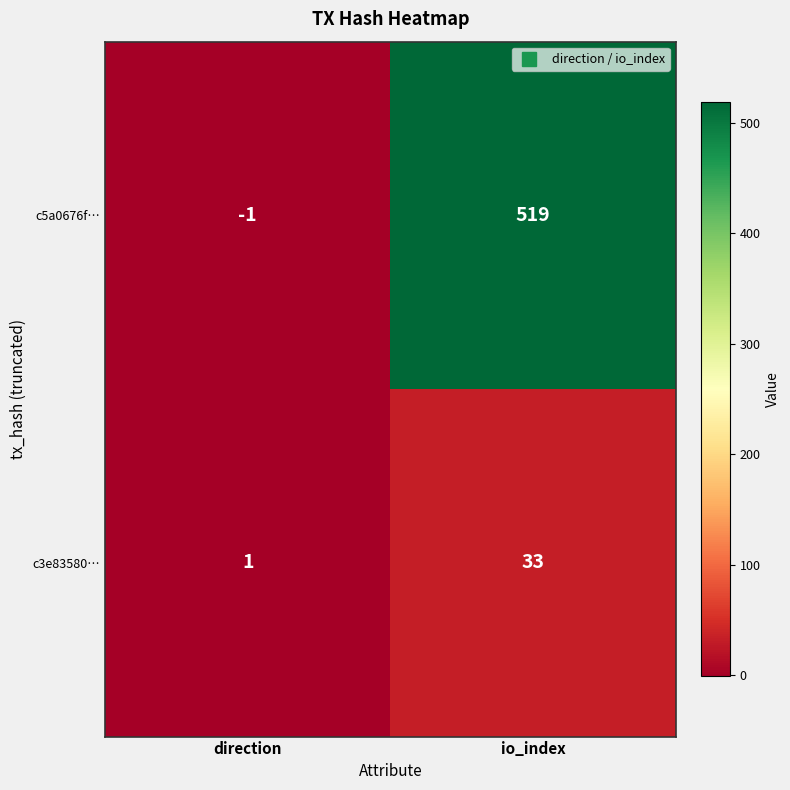

Where is c3e83580… nearest to the value 17?

direction